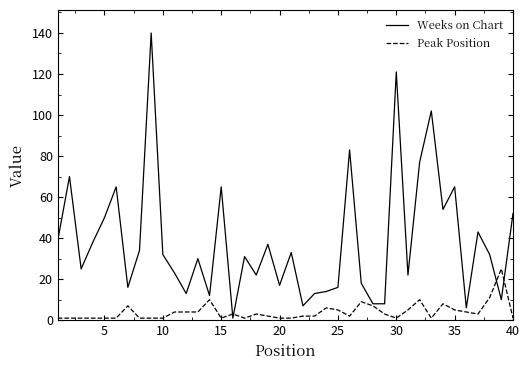

Rank the series by their average value, from highest to lowest.

Weeks on Chart, Peak Position